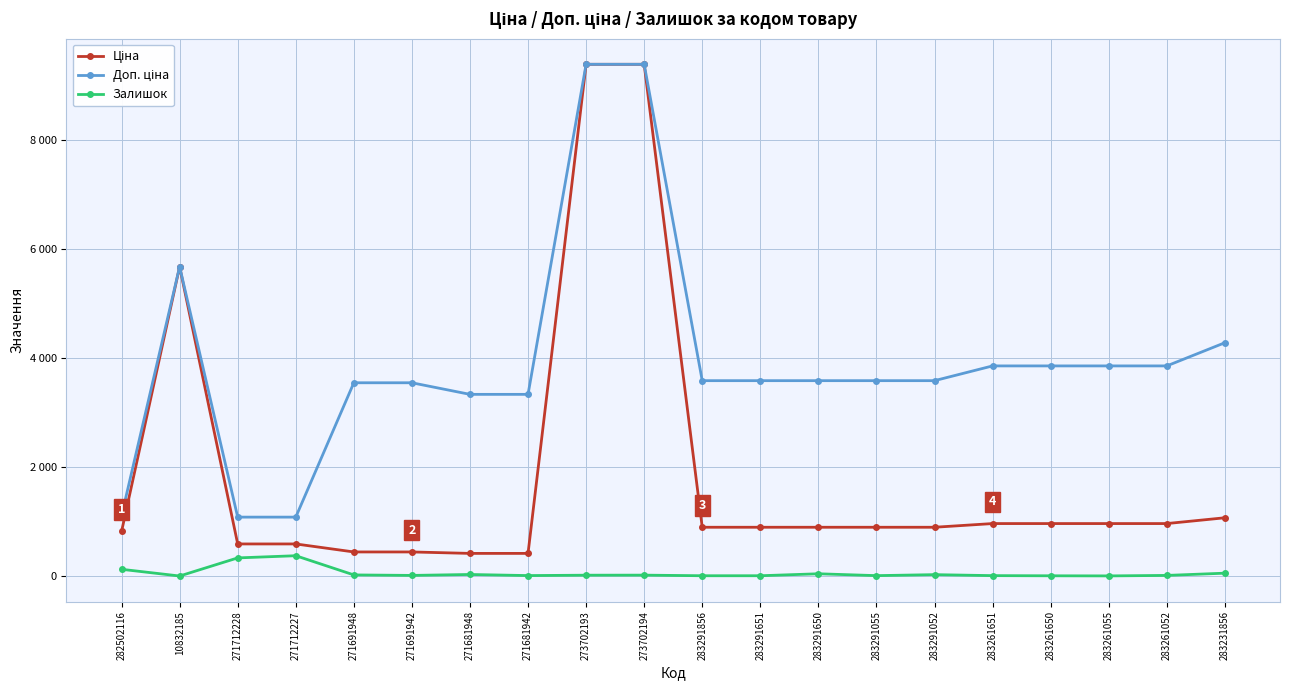

What is the label of the 15th point from the right?

271691942